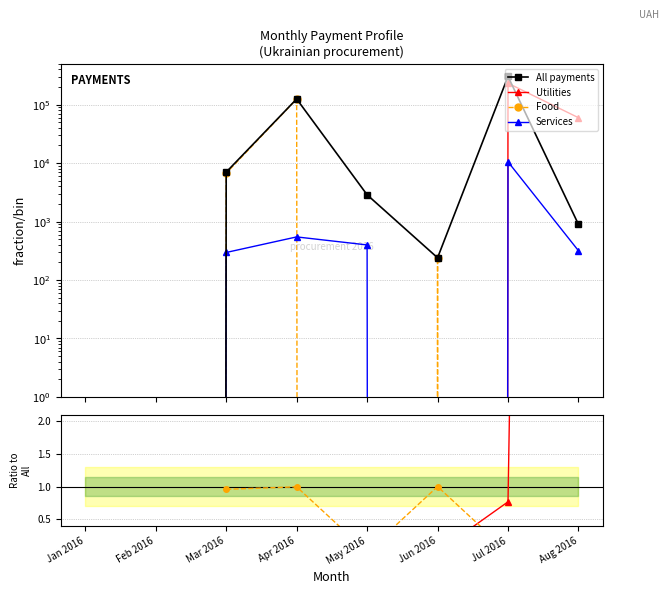

How many lines are shown in the chart?

4